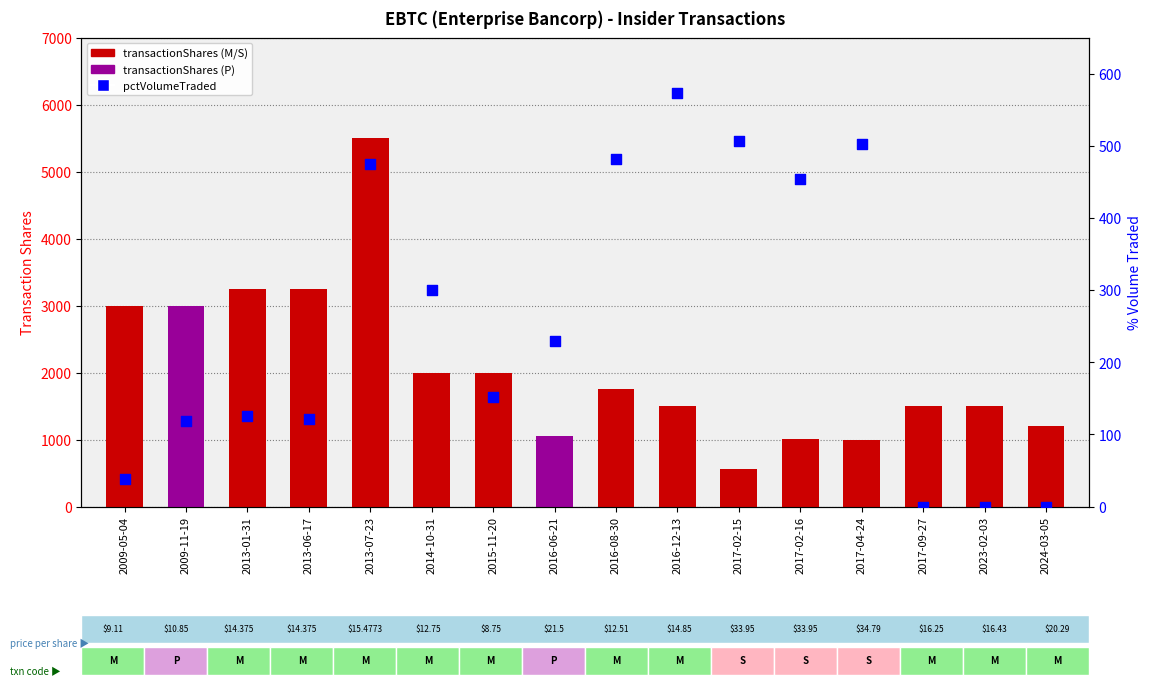

Is the value of transactionShares at 2017-02-15 greater than the value of pctVolumeTraded at 2016-12-13?

No